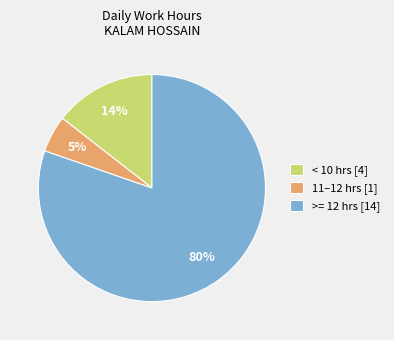

Which has a higher value, < 10 hrs [4] or 11–12 hrs [1]?

< 10 hrs [4]